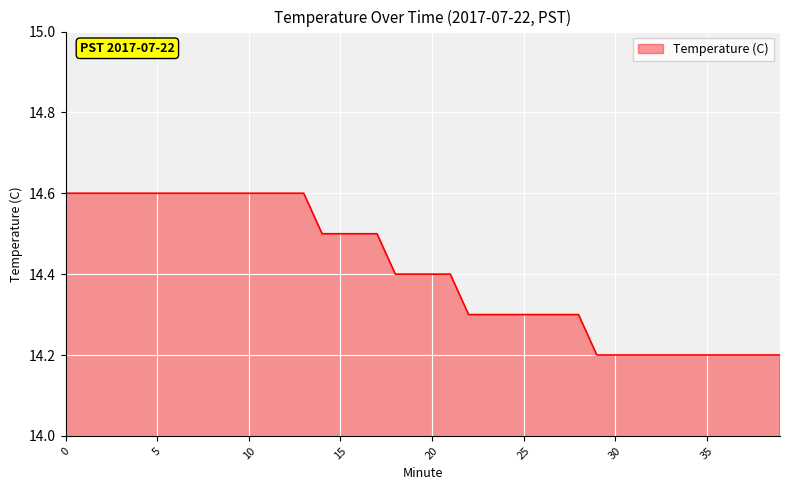

What is the minimum value shown in the chart?

14.2